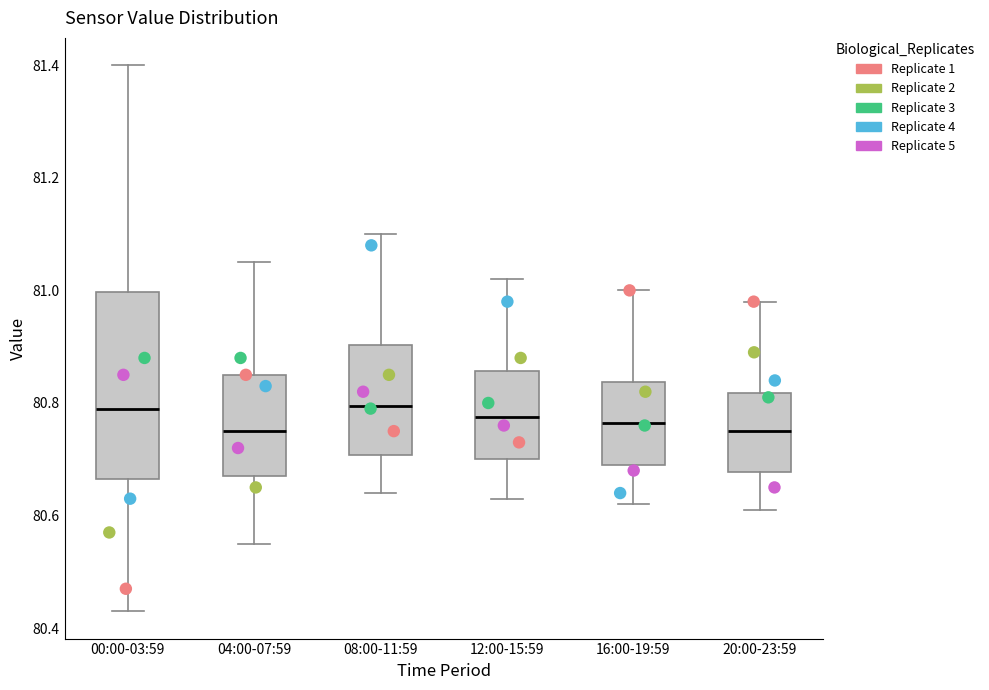

Reading left to right, transcribe this box plot: for each box, give where its median line is, the range the box spans, and where its two whiskers end, as read against the y-axis. The values are not printed on the chart, so give them approximately, as read against the axis.

00:00-03:59: median 80.80, box 80.66 to 81.00, whiskers 80.44 to 81.40
04:00-07:59: median 80.76, box 80.68 to 80.86, whiskers 80.56 to 81.06
08:00-11:59: median 80.80, box 80.70 to 80.90, whiskers 80.64 to 81.10
12:00-15:59: median 80.78, box 80.70 to 80.86, whiskers 80.64 to 81.02
16:00-19:59: median 80.76, box 80.70 to 80.84, whiskers 80.62 to 81.00
20:00-23:59: median 80.76, box 80.68 to 80.82, whiskers 80.62 to 80.98